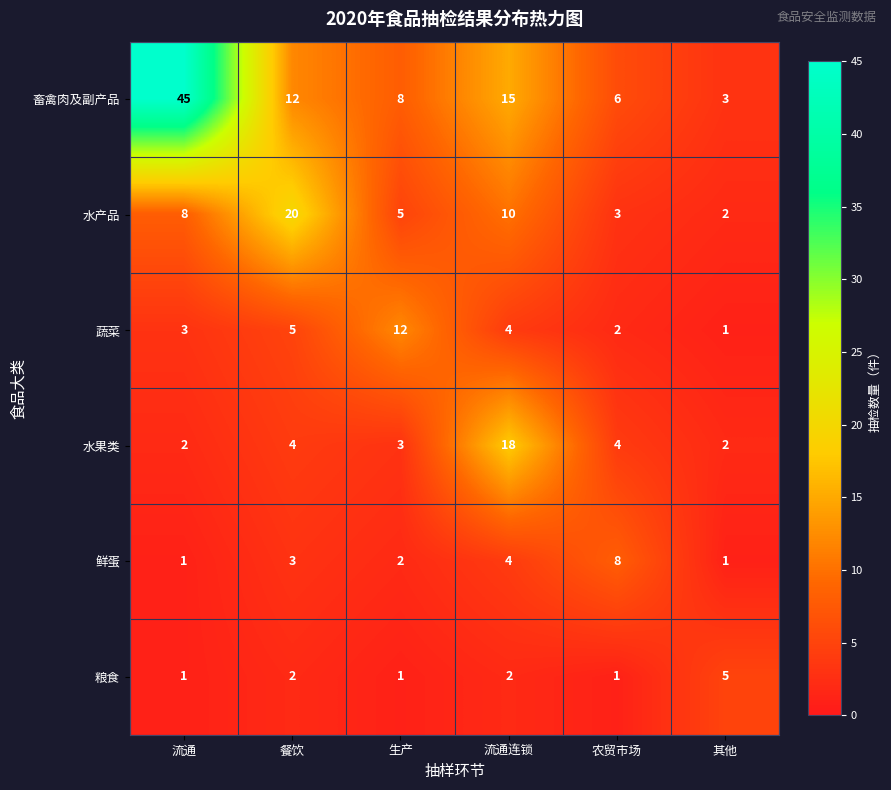

What is the maximum value shown in the chart?

45